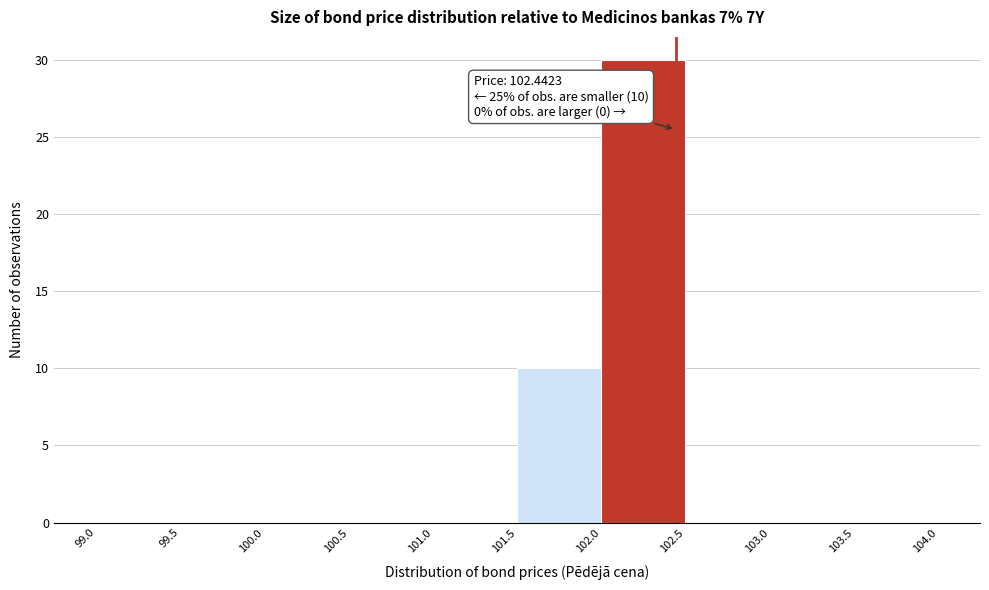

Over which range of the x-axis is the bar tallest?

102.0 to 102.5